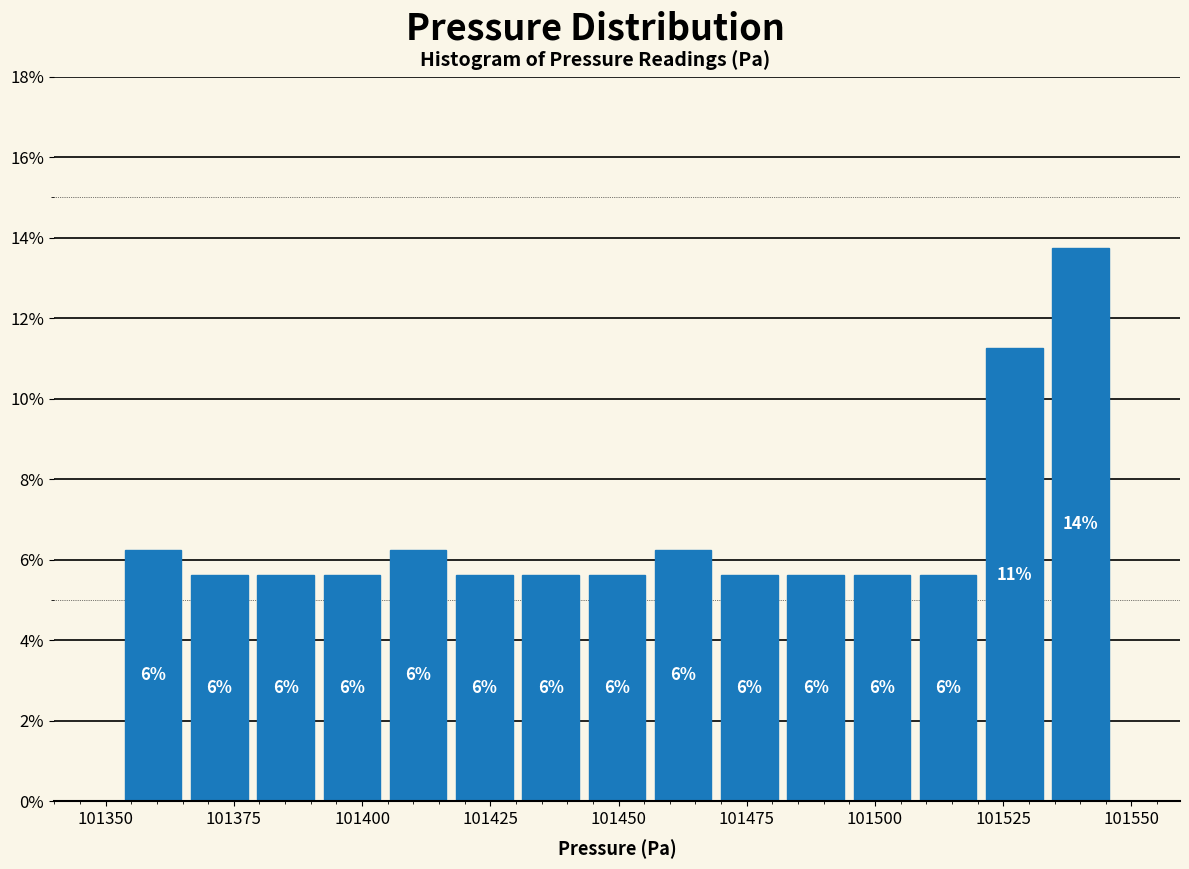

Read against the x-axis, roughly where is the centre of the tallest bar?

101540